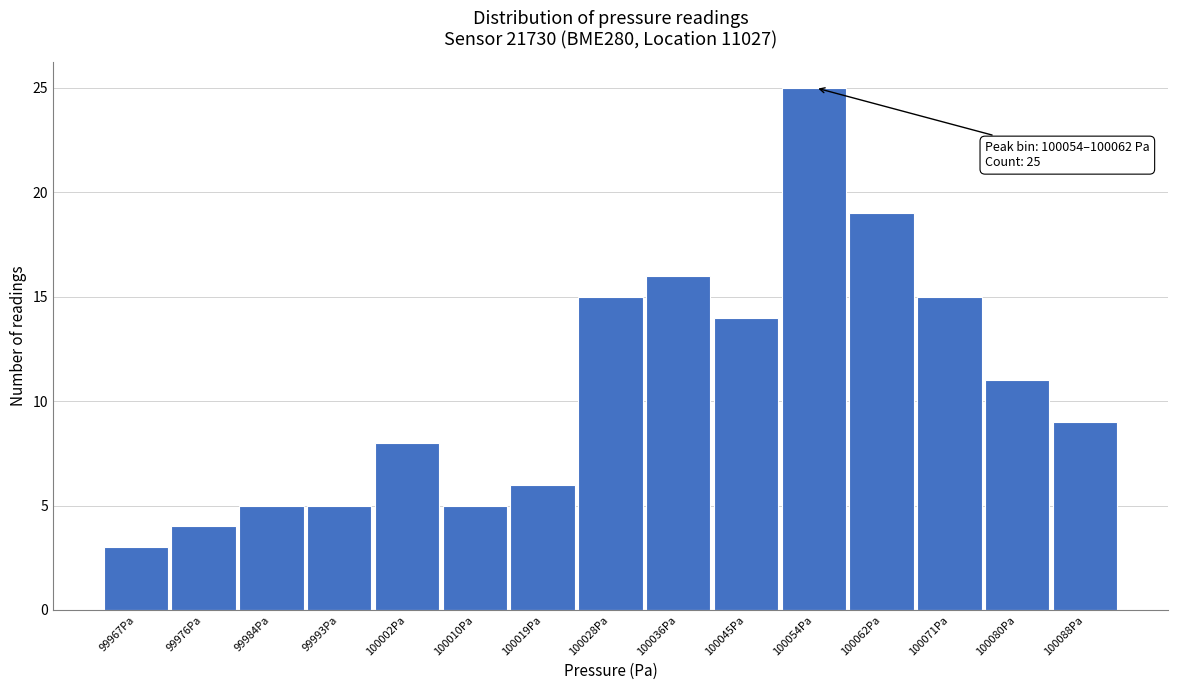

Reading right to left, list all the values displayed in this chart.

100088Pa=9	100080Pa=11	100071Pa=15	100062Pa=19	100054Pa=25	100045Pa=14	100036Pa=16	100028Pa=15	100019Pa=6	100010Pa=5	100002Pa=8	99993Pa=5	99984Pa=5	99976Pa=4	99967Pa=3